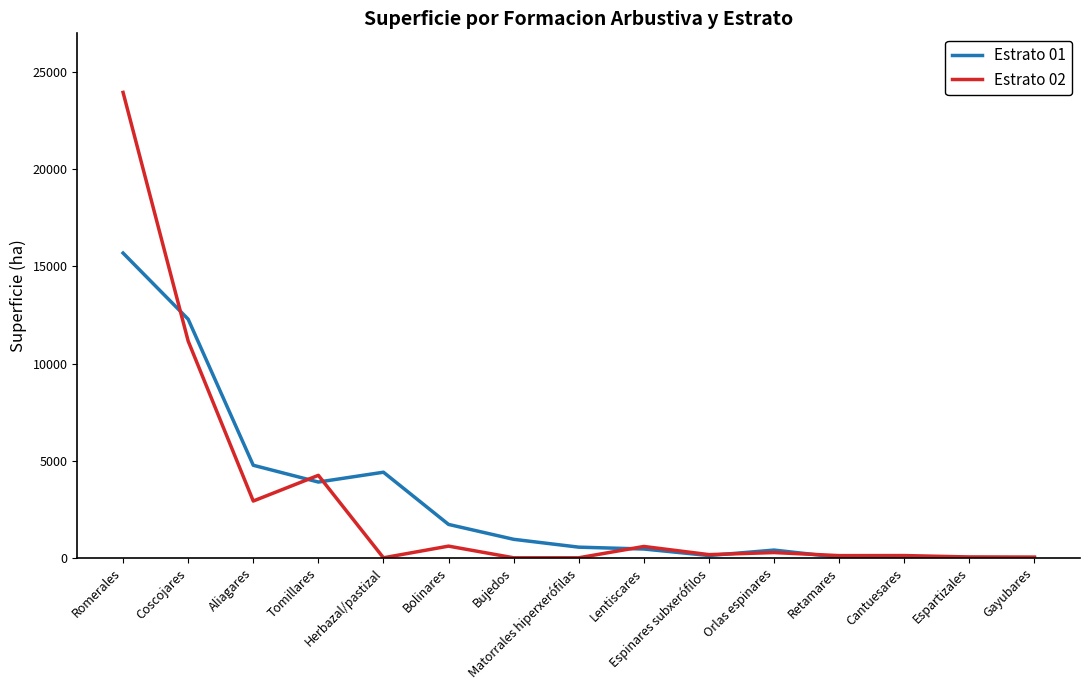

What are all the series names shown in the legend?

Estrato 01, Estrato 02